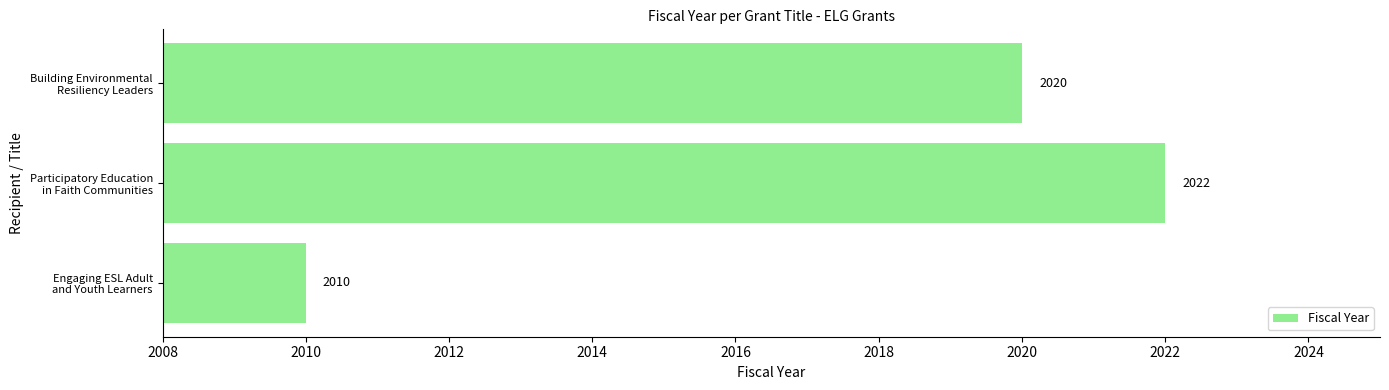

Which category has the lowest value across all series?

Engaging ESL Adult
and Youth Learners